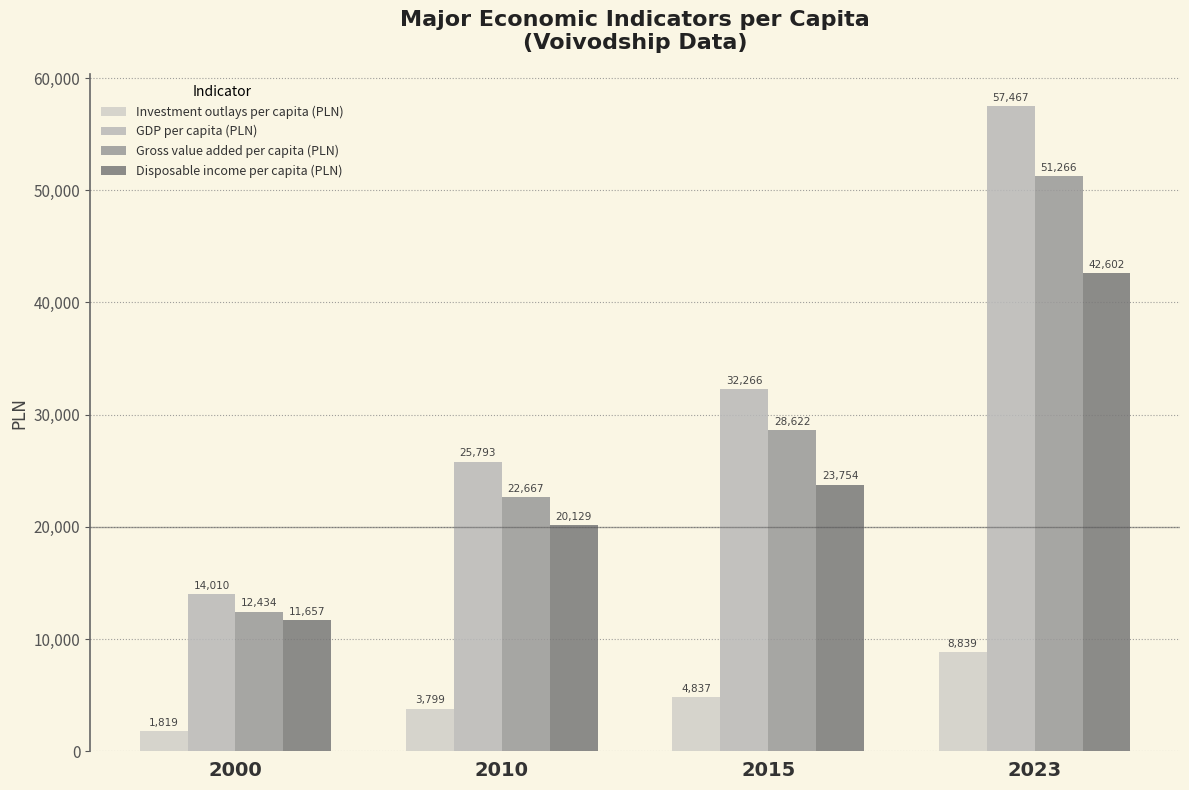

Reading left to right, transcribe all the data shown in this chart.

Investment outlays per capita (PLN): 2000=1819	2010=3799	2015=4837	2023=8839
GDP per capita (PLN): 2000=14010	2010=25793	2015=32266	2023=57467
Gross value added per capita (PLN): 2000=12434	2010=22667	2015=28622	2023=51266
Disposable income per capita (PLN): 2000=11657	2010=20129	2015=23754	2023=42602